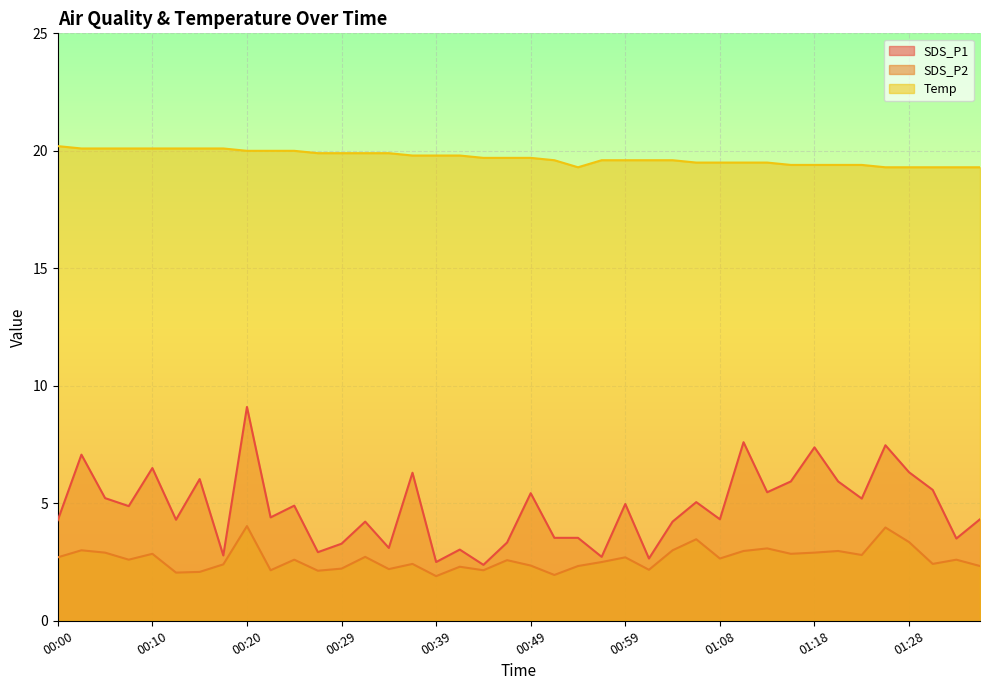

What are all the series names shown in the legend?

SDS_P1, SDS_P2, Temp